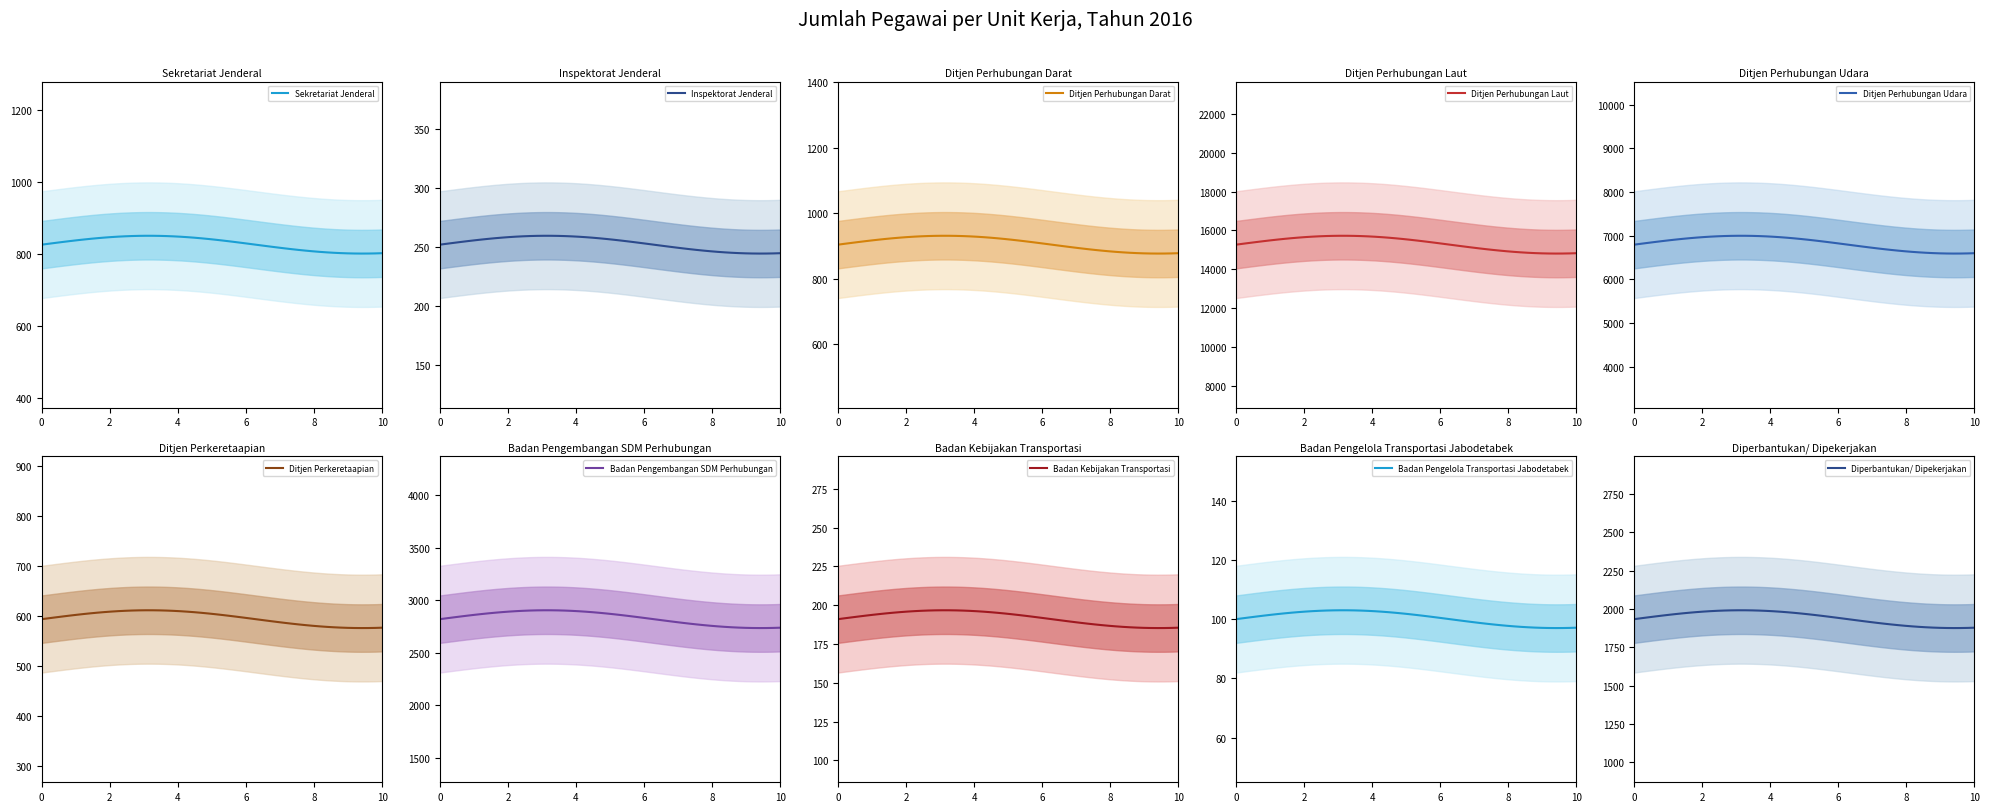

True or false: there are more than 2 points higher than both neighbors.

False